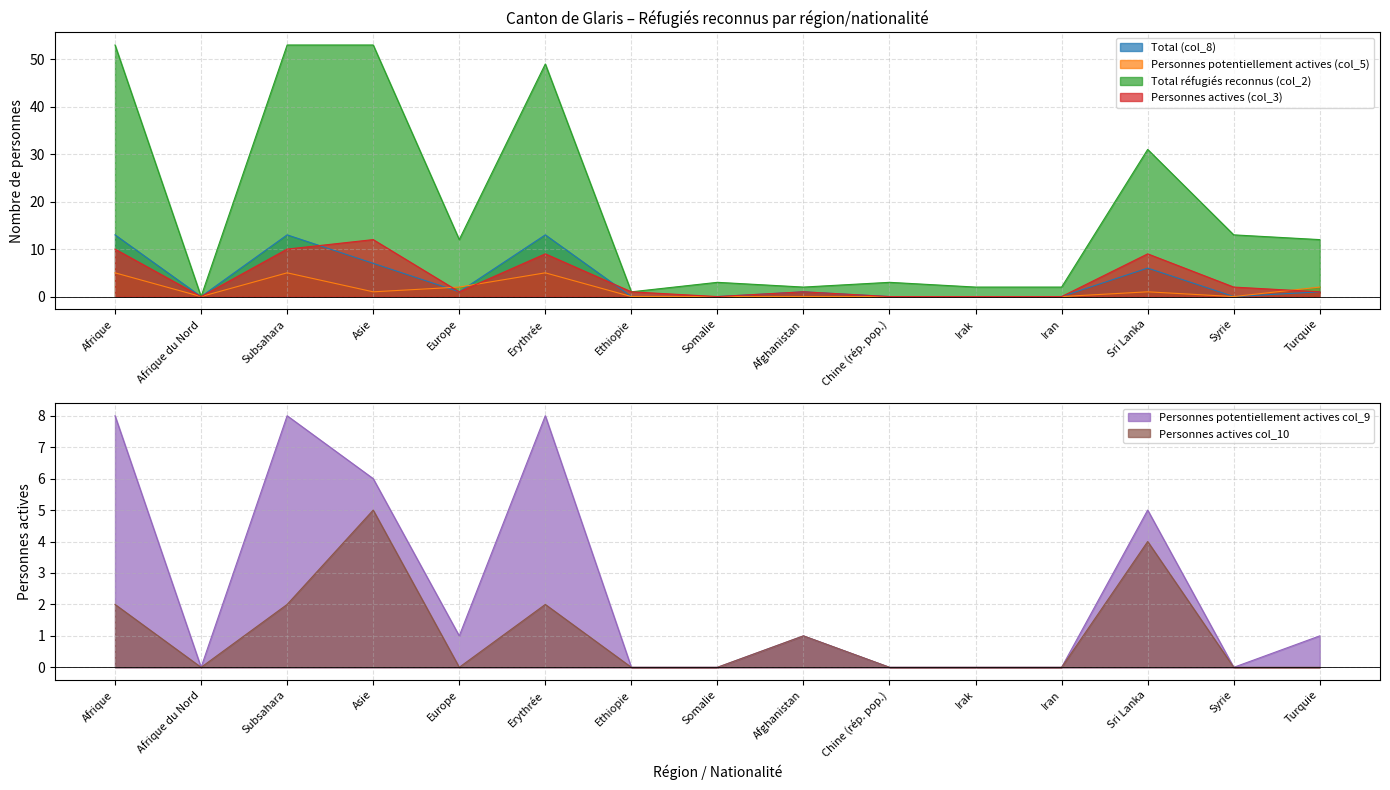

True or false: Personnes actives col_10 has more than 1 interior local peaks.

True